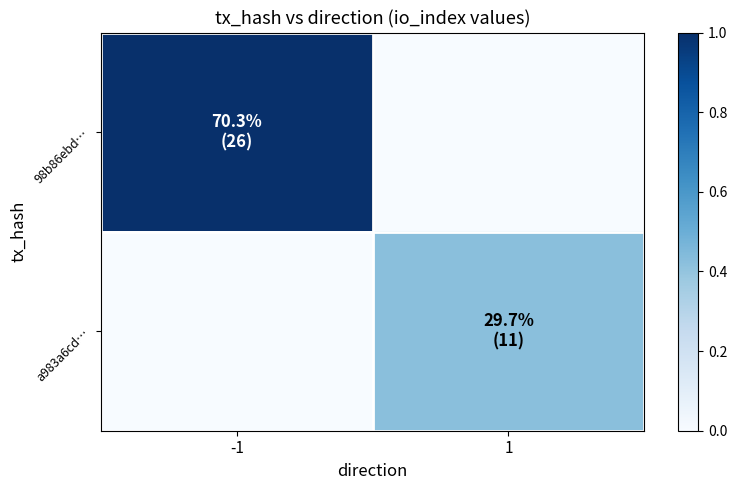

Which series changed the most between -1 and 1?

98b86ebd…